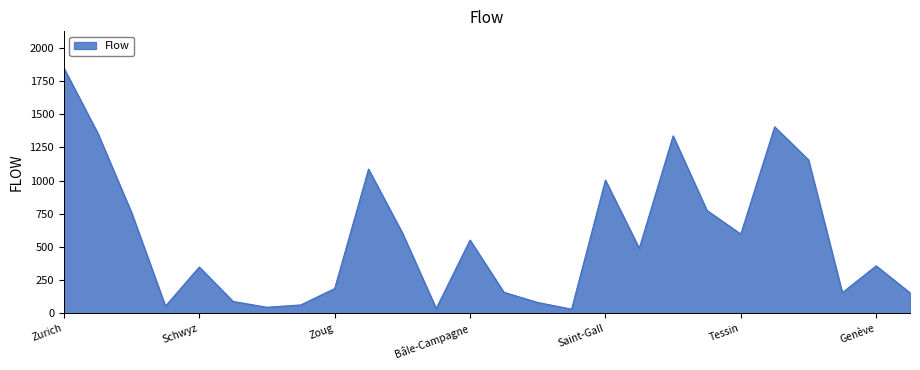

What is the greatest value displayed?

1846